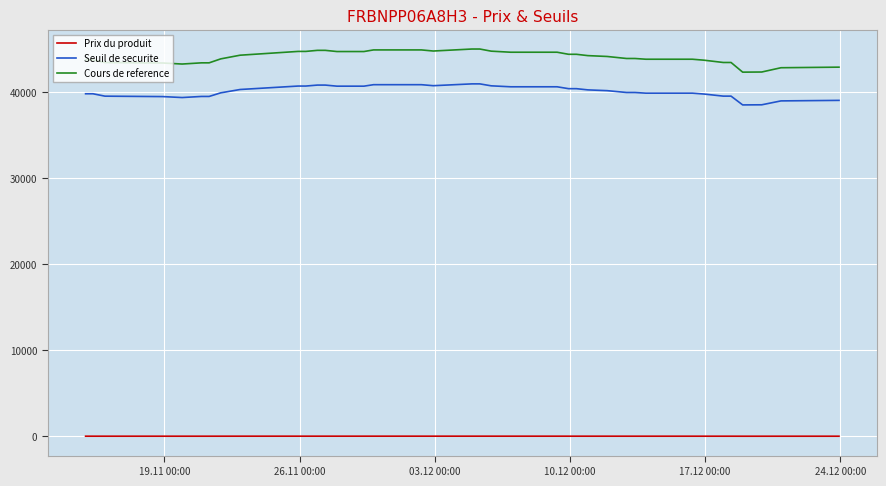

True or false: Seuil de securite and Prix du produit cross at least once.

False